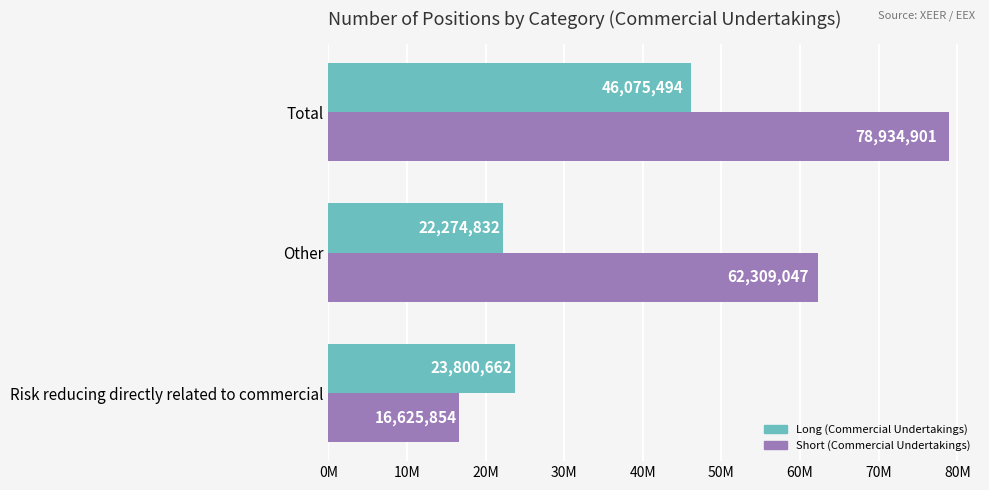

What are all the series names shown in the legend?

Long (Commercial Undertakings), Short (Commercial Undertakings)